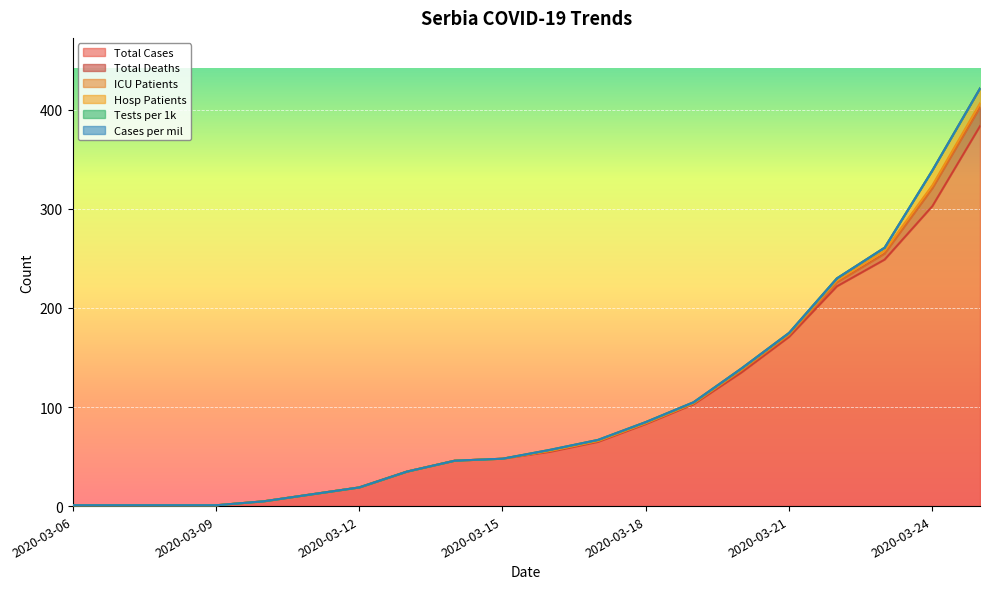

What are all the series names shown in the legend?

Total Cases, Total Deaths, ICU Patients, Hosp Patients, Tests per 1k, Cases per mil